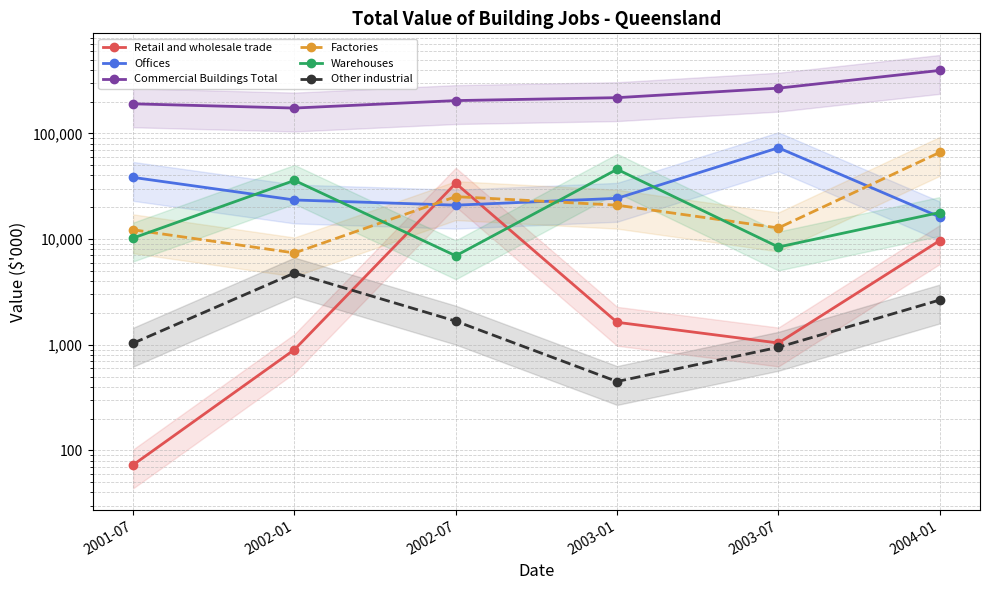

Which has a higher value, 2002-07 or 2004-01?

2002-07